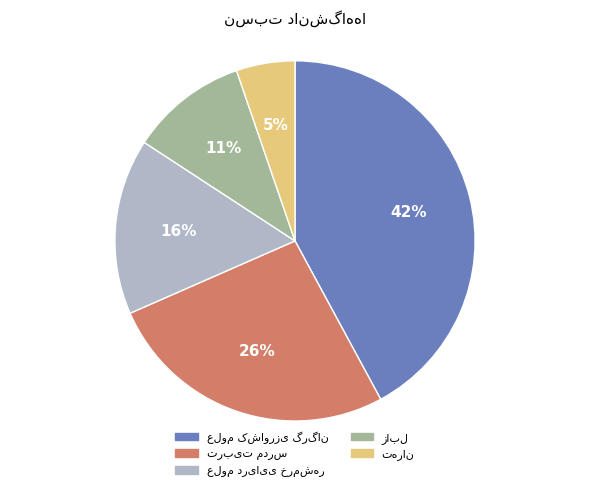

How many slices are in this pie chart?

5